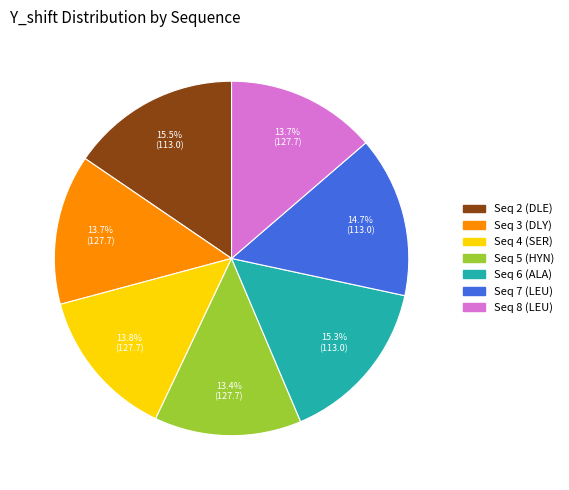

Does any single category account for the majority?

No